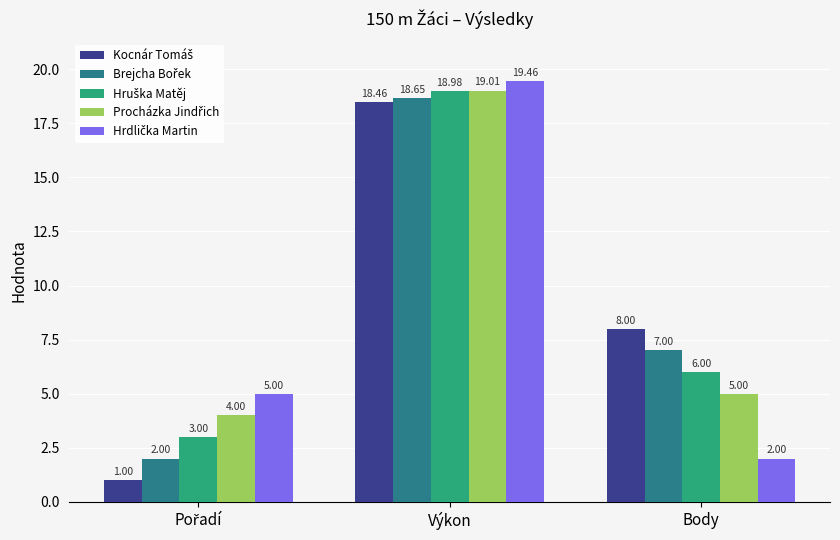

Which category has the highest value across all series?

Výkon